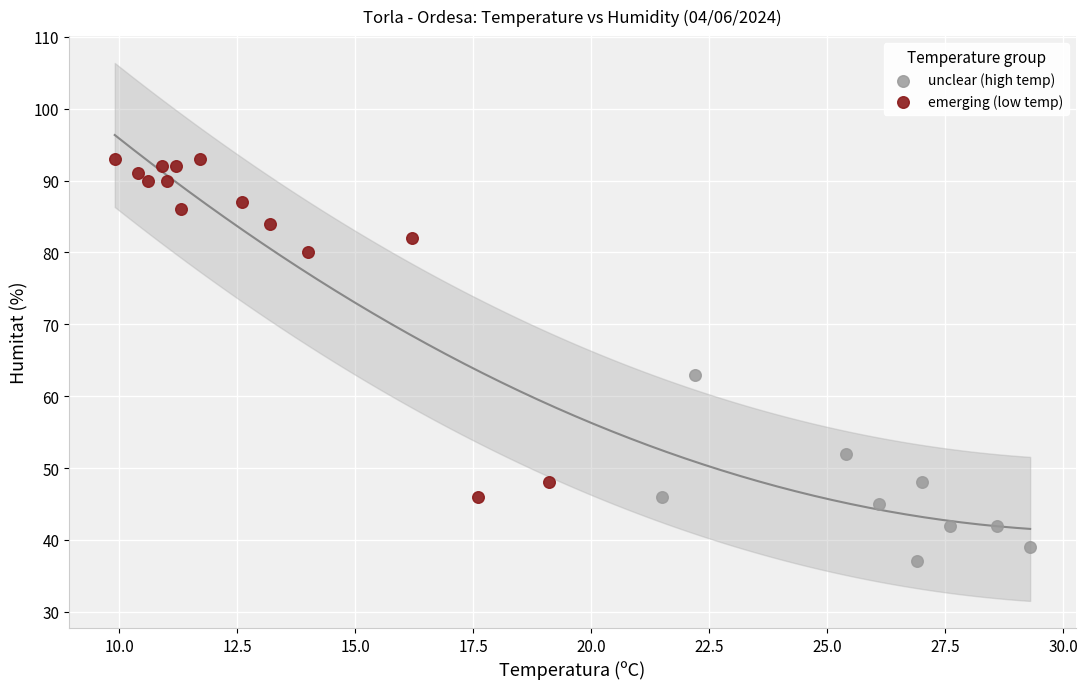

What are all the series names shown in the legend?

unclear (high temp), emerging (low temp)